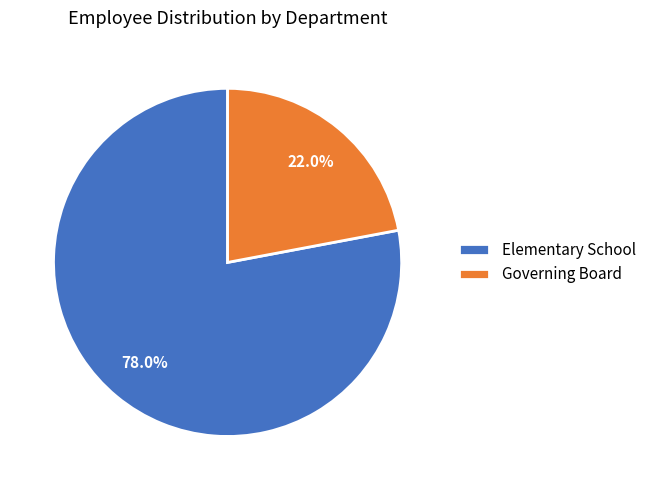

Between Governing Board and Elementary School, which is larger?

Elementary School